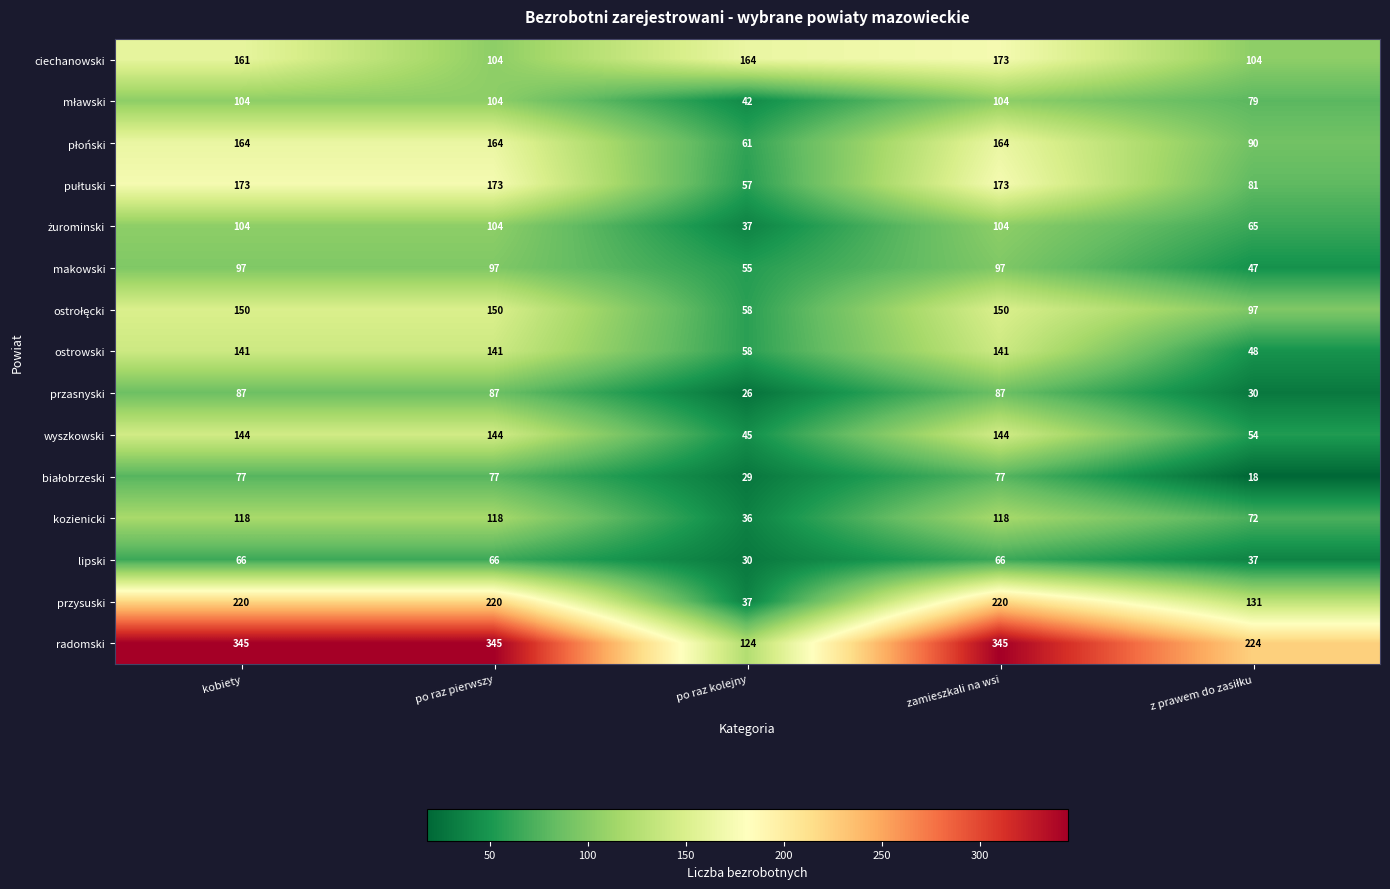

At which label is lipski closest to 48?

z prawem do zasiłku